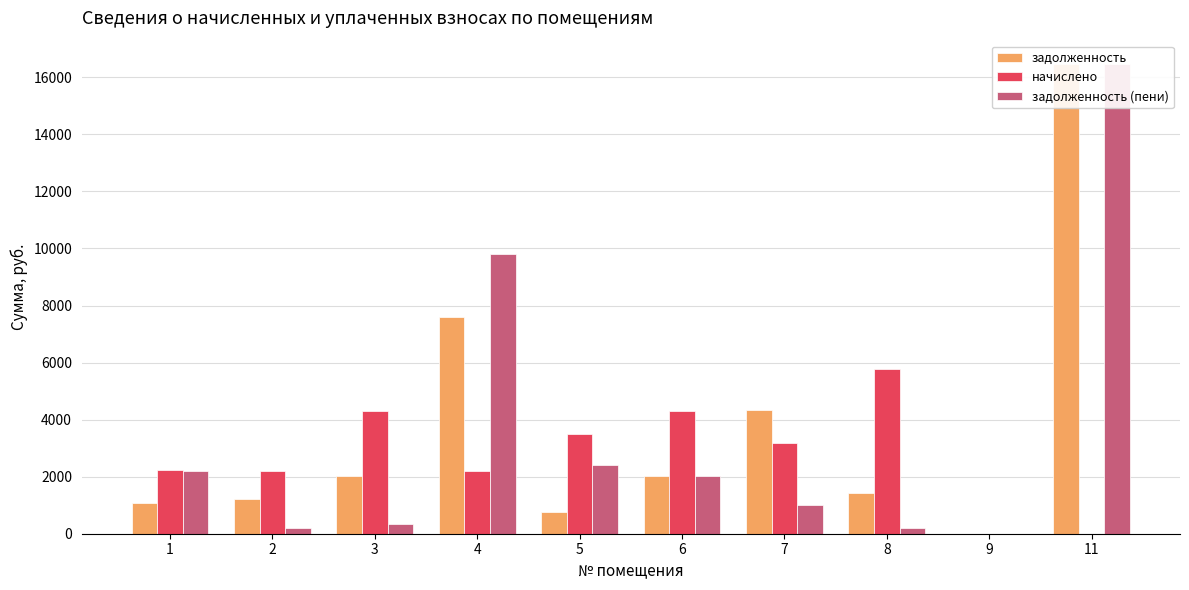

What is the spread (max minus min) of values at 4?

7612.9